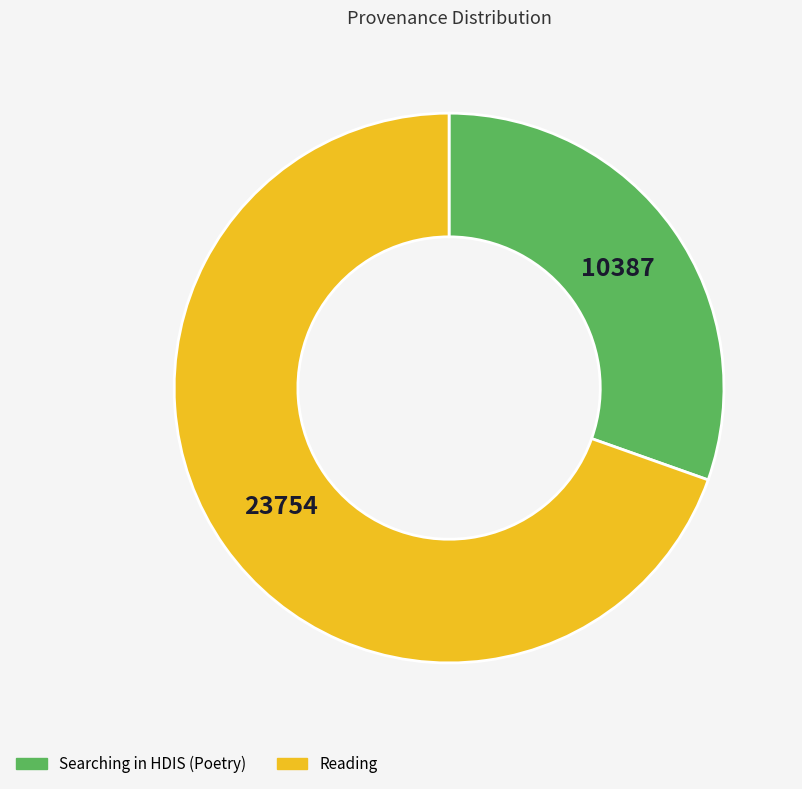

Approximately how many times larger is the value at Searching in HDIS (Poetry) compared to Reading?

0.4